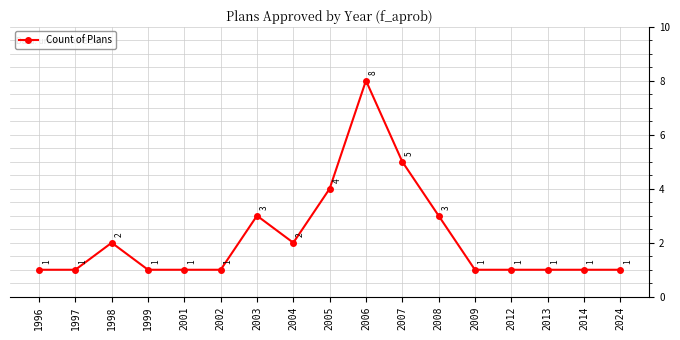

How many points are higher than both their immediate neighbors (excluding endpoints)?

3